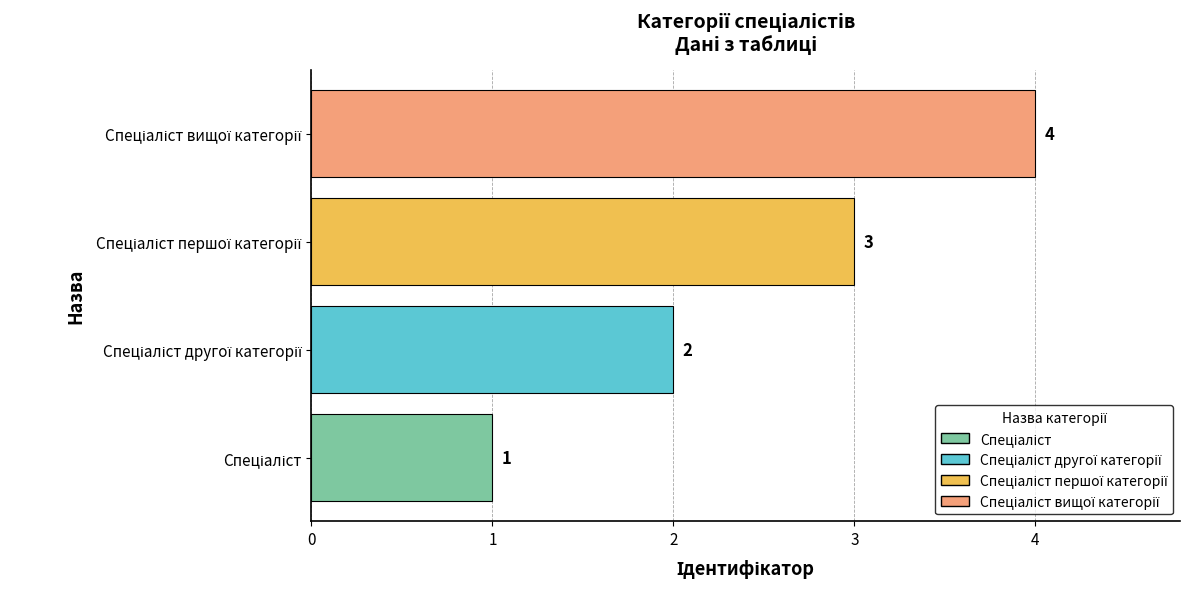

What is the minimum value shown in the chart?

1